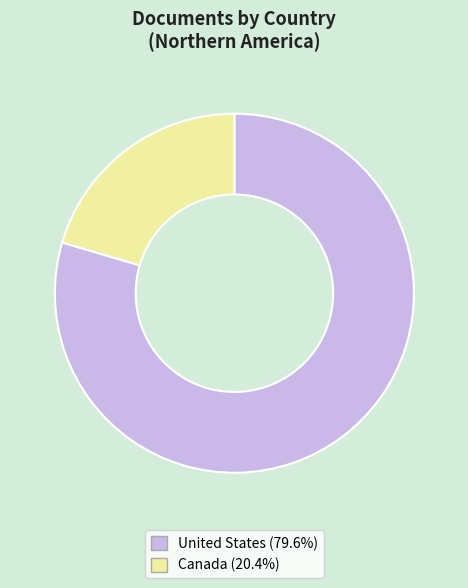

Rank the categories by value from highest to lowest.

United States, Canada